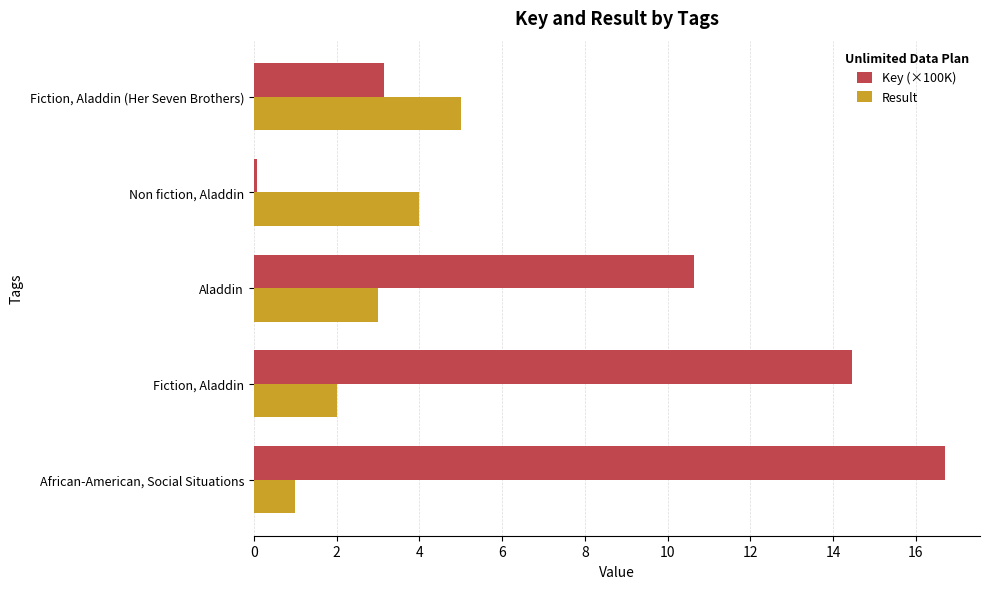

At which label is Key (×100K) closest to 8?

Aladdin